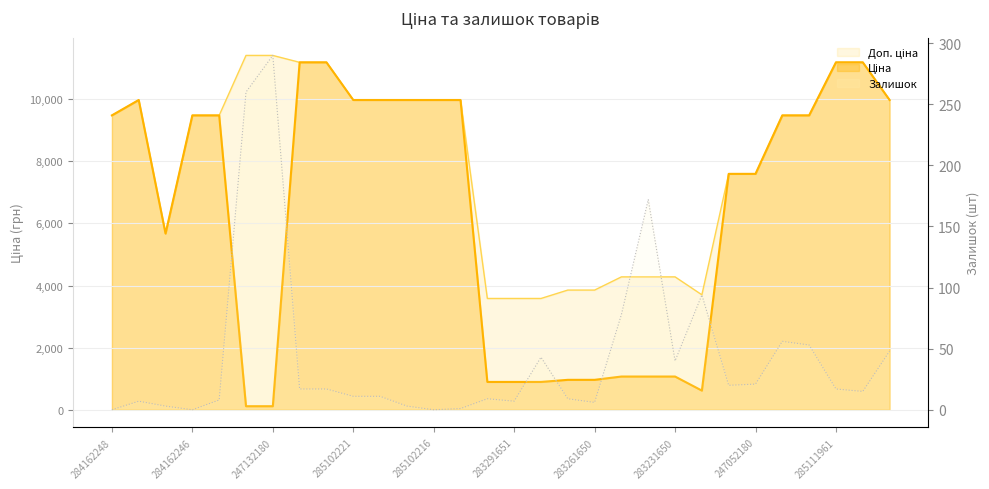

What is the difference between the highest and lowest values at 284162248?

9480.1